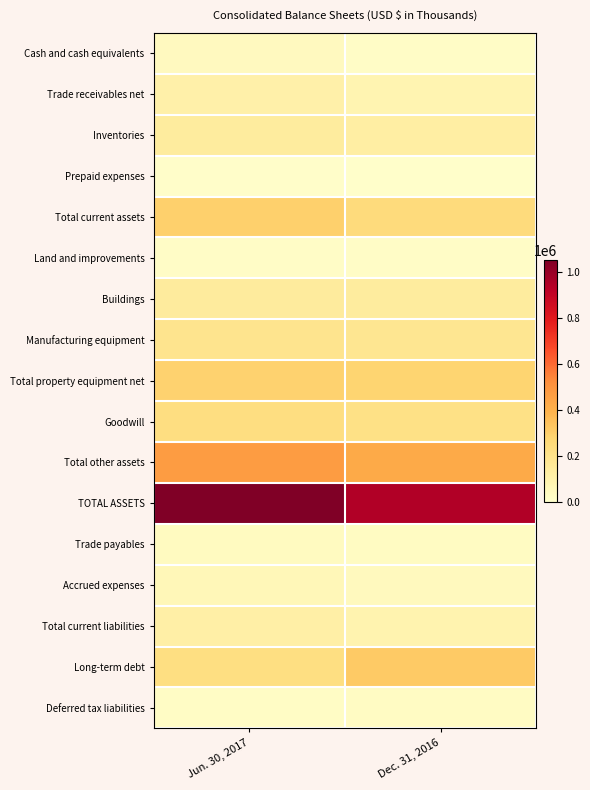

Reading right to left, list all the values displayed in this chart.

Cash and cash equivalents: Dec. 31, 2016=19171	Jun. 30, 2017=37675
Trade receivables net: Dec. 31, 2016=80521	Jun. 30, 2017=103689
Inventories: Dec. 31, 2016=120695	Jun. 30, 2017=136684
Prepaid expenses: Dec. 31, 2016=6226	Jun. 30, 2017=9105
Total current assets: Dec. 31, 2016=243423	Jun. 30, 2017=295560
Land and improvements: Dec. 31, 2016=19379	Jun. 30, 2017=19680
Buildings: Dec. 31, 2016=139119	Jun. 30, 2017=143059
Manufacturing equipment: Dec. 31, 2016=178110	Jun. 30, 2017=188329
Total property equipment net: Dec. 31, 2016=276573	Jun. 30, 2017=285203
Goodwill: Dec. 31, 2016=211927	Jun. 30, 2017=226829
Total other assets: Dec. 31, 2016=422807	Jun. 30, 2017=471088
TOTAL ASSETS: Dec. 31, 2016=942803	Jun. 30, 2017=1051851
Trade payables: Dec. 31, 2016=30619	Jun. 30, 2017=36671
Accrued expenses: Dec. 31, 2016=44947	Jun. 30, 2017=59185
Total current liabilities: Dec. 31, 2016=88331	Jun. 30, 2017=114927
Long-term debt: Dec. 31, 2016=314373	Jun. 30, 2017=224943
Deferred tax liabilities: Dec. 31, 2016=25981	Jun. 30, 2017=23354